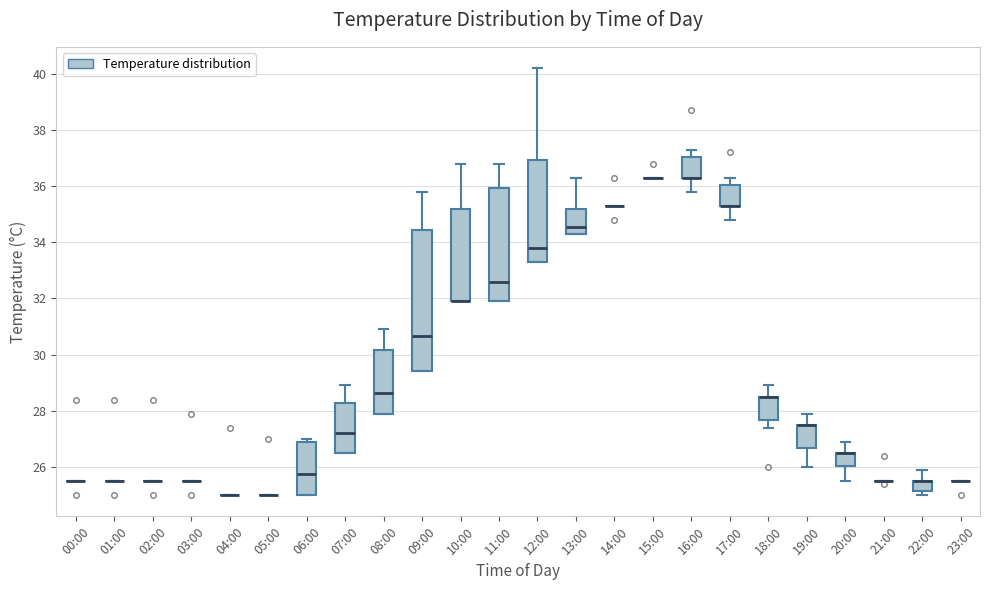

Which box is the tallest, from its lower edge to its upper edge?

09:00